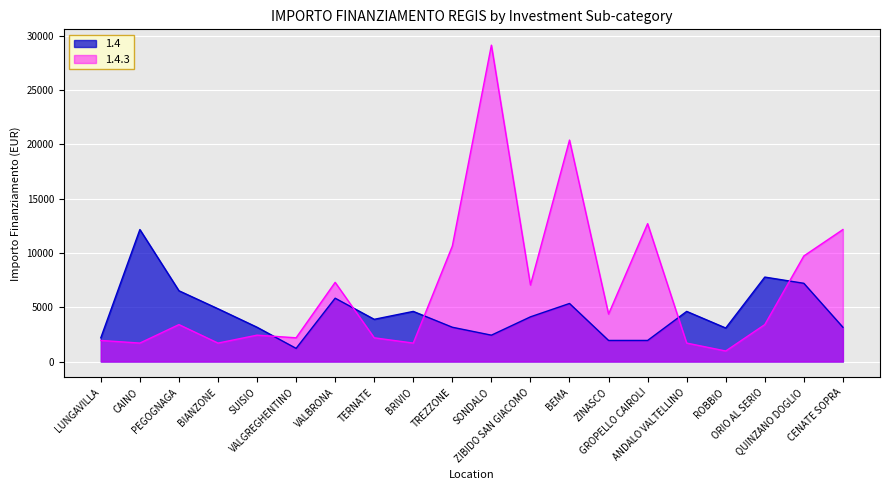

What is the sum of the 1.4.3 values at VALGREGHENTINO and GROPELLO CAIROLI?

14878